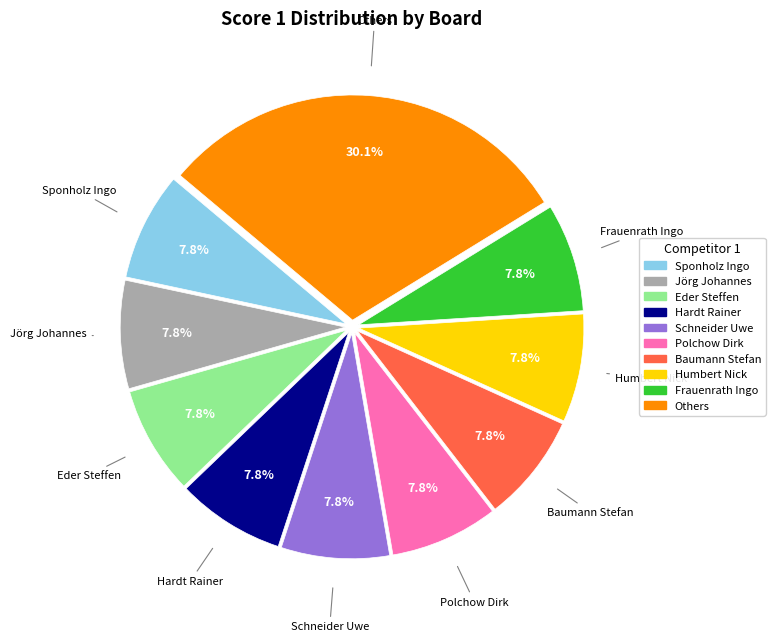

Does any single category account for the majority?

No